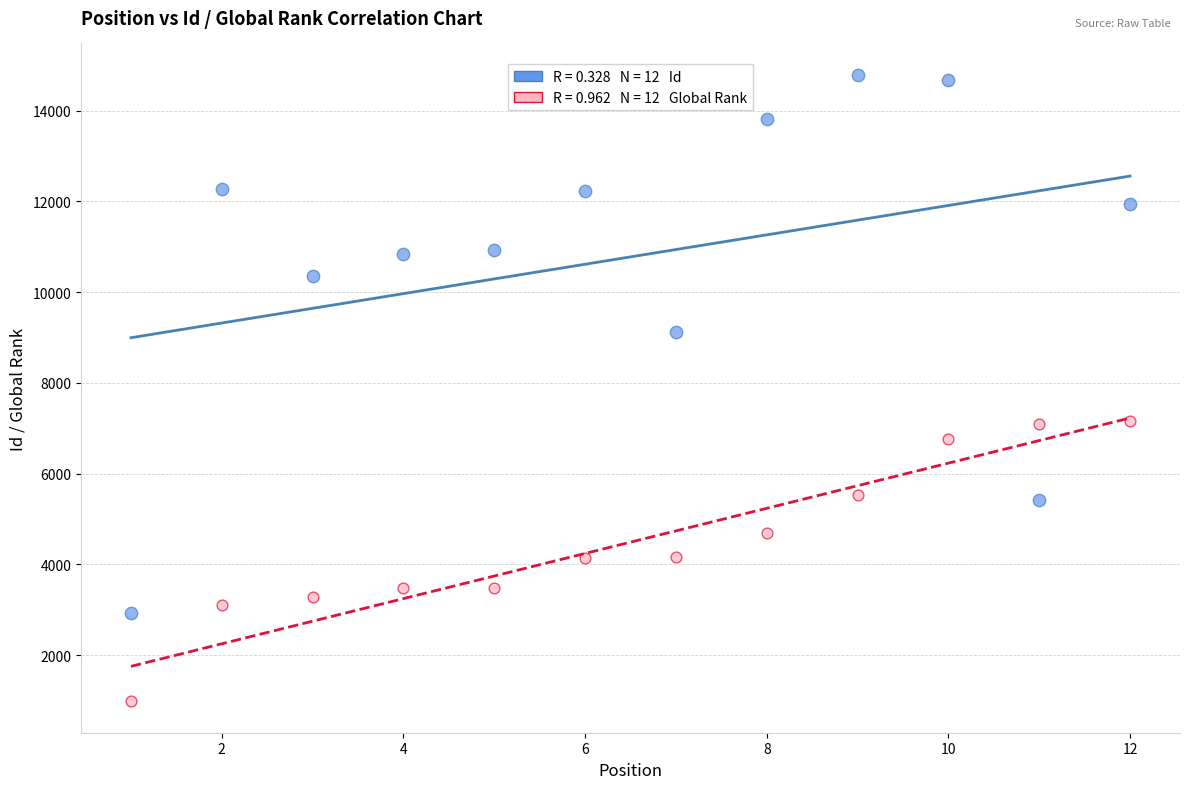

Across all data points, what is the range of Y values (max minus min)?

13812